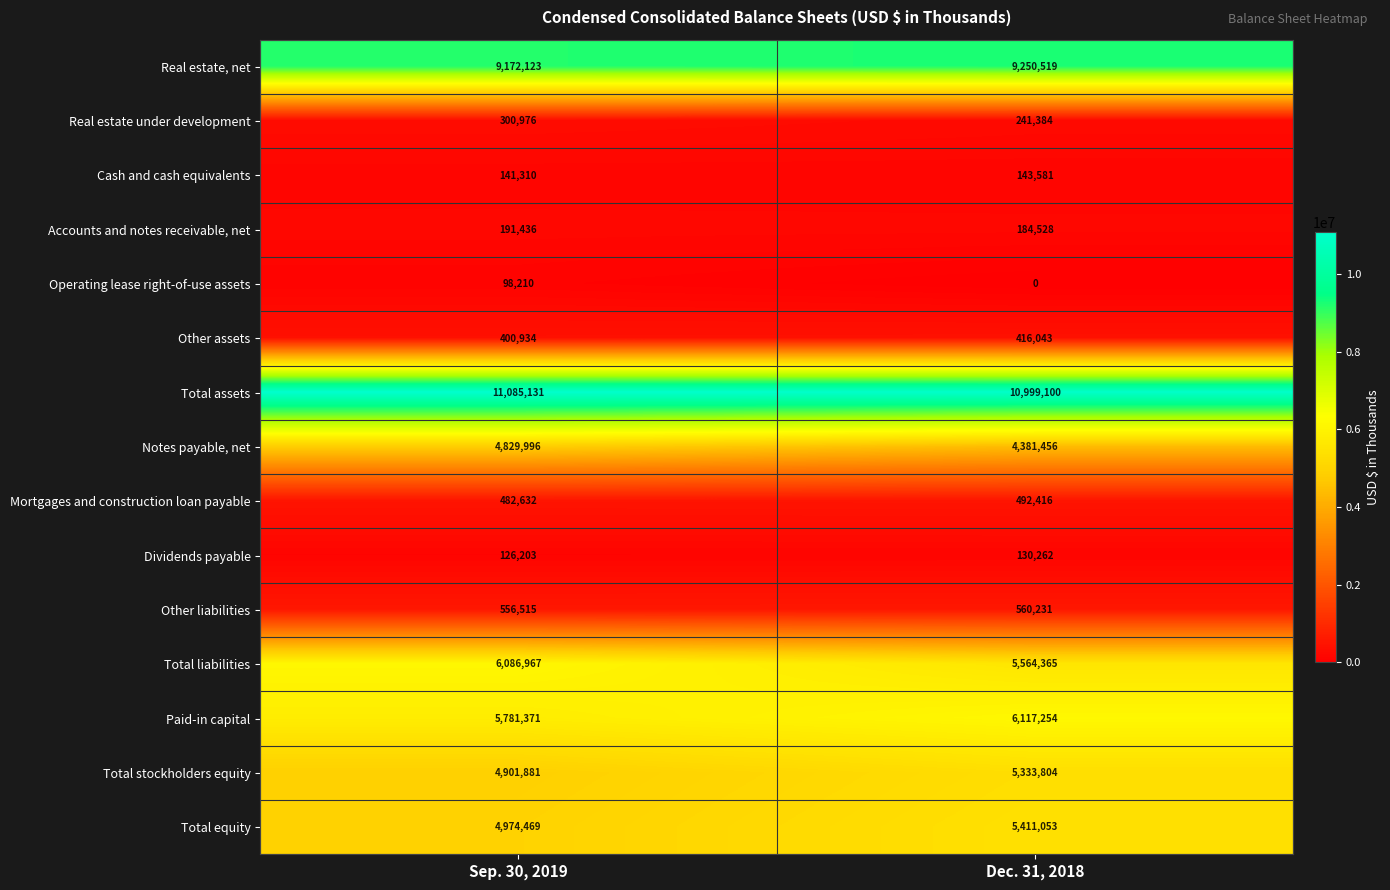

What is the difference between the Cash and cash equivalents values at Sep. 30, 2019 and Dec. 31, 2018?

2271